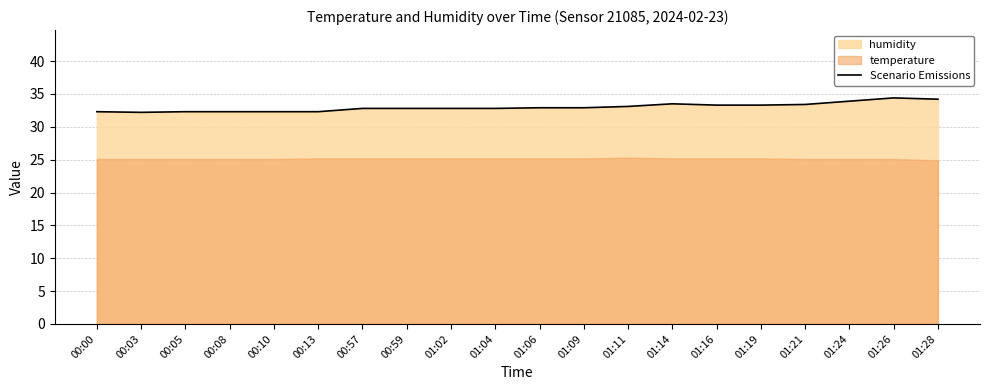

How many categories are shown in the chart?

20